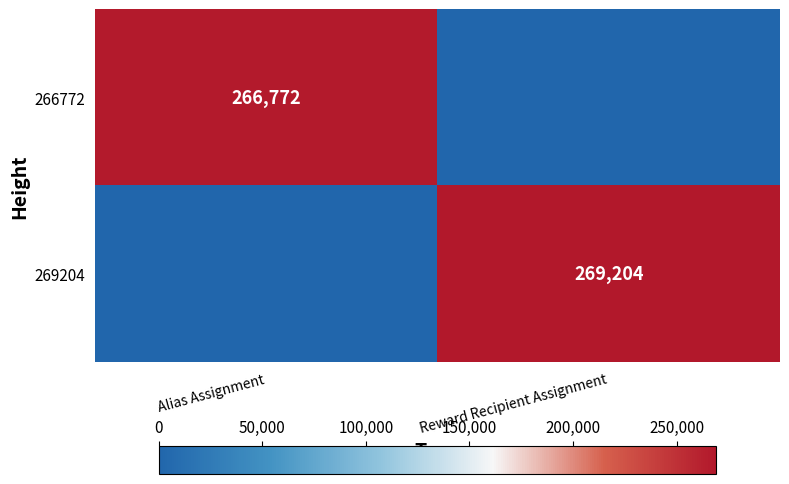

What is the total value across all series at Alias Assignment?

266772